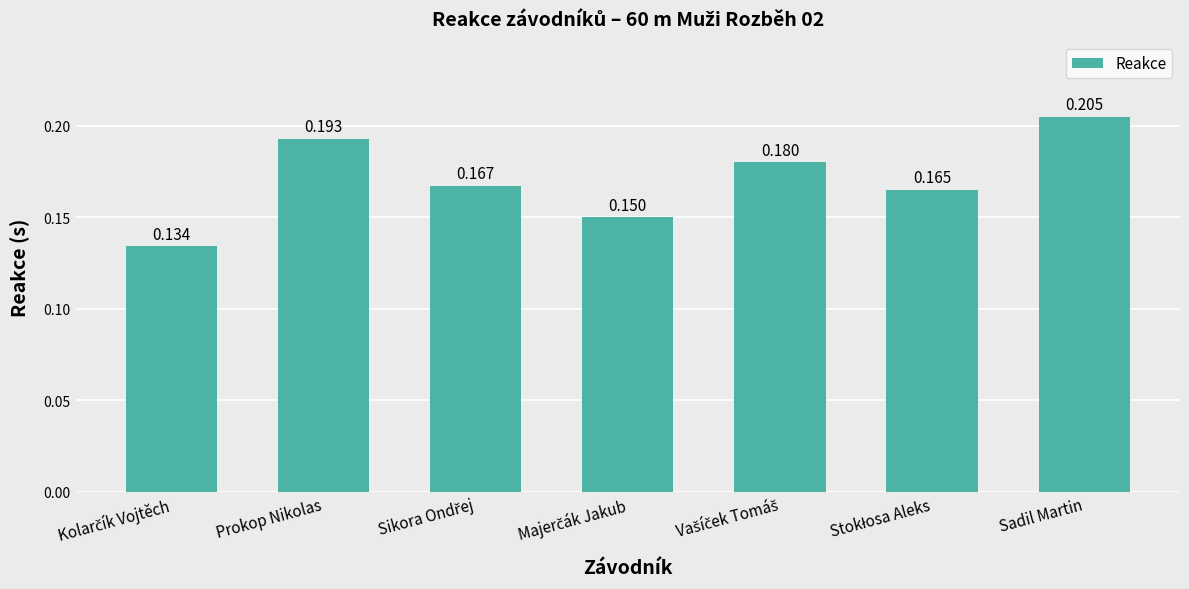

What is the label of the 2nd bar from the left?

Prokop Nikolas